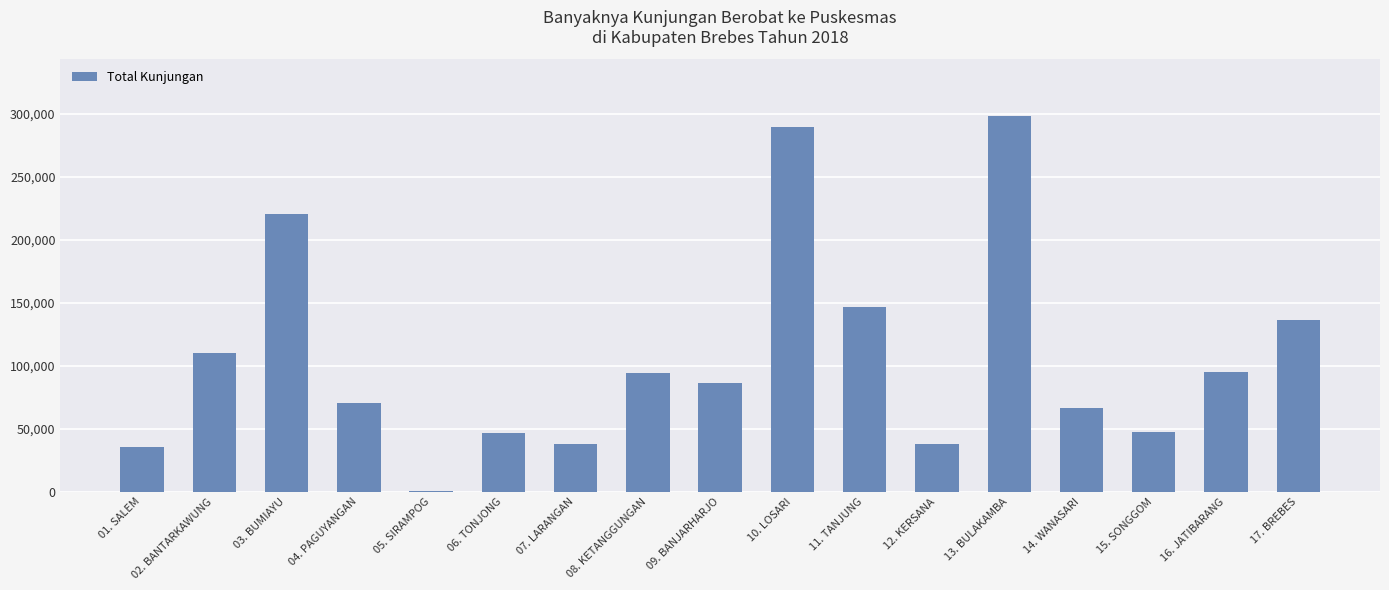

What is the difference between the values at 07. LARANGAN and 15. SONGGOM?

9681